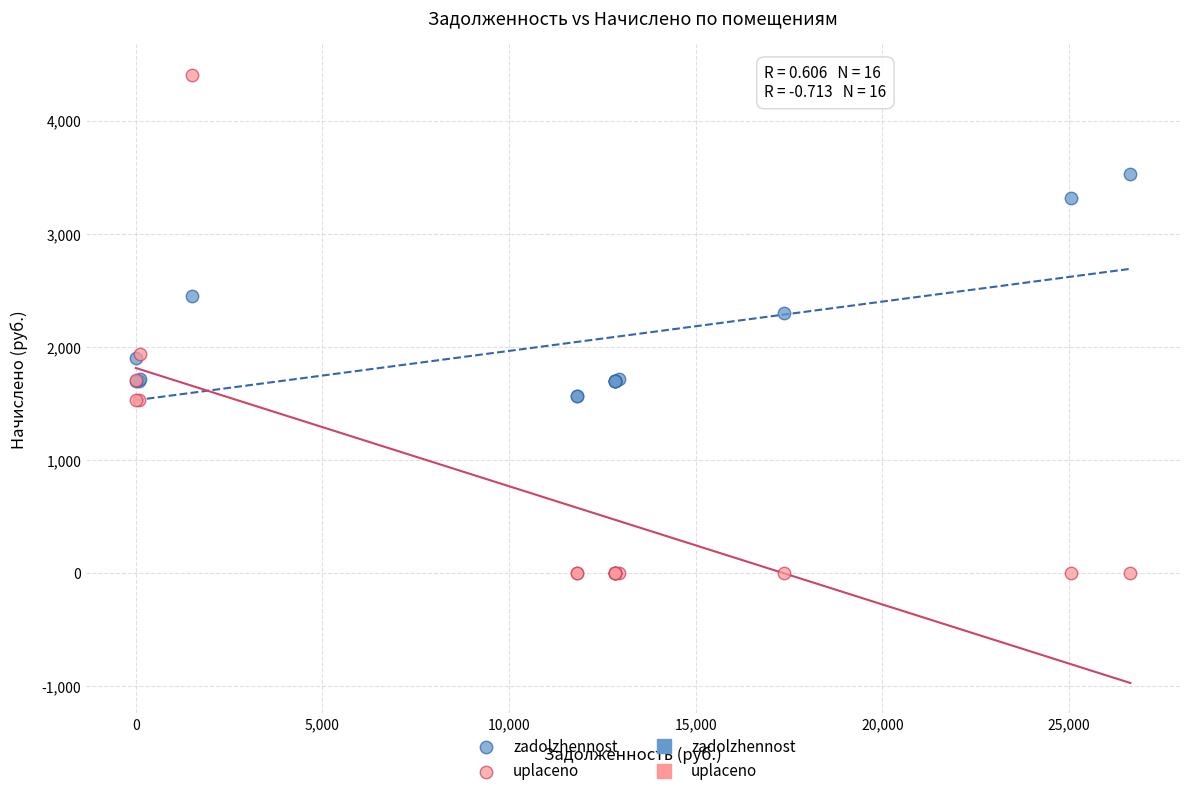

Across all series, what Y value is closest to 2203?

2299.7